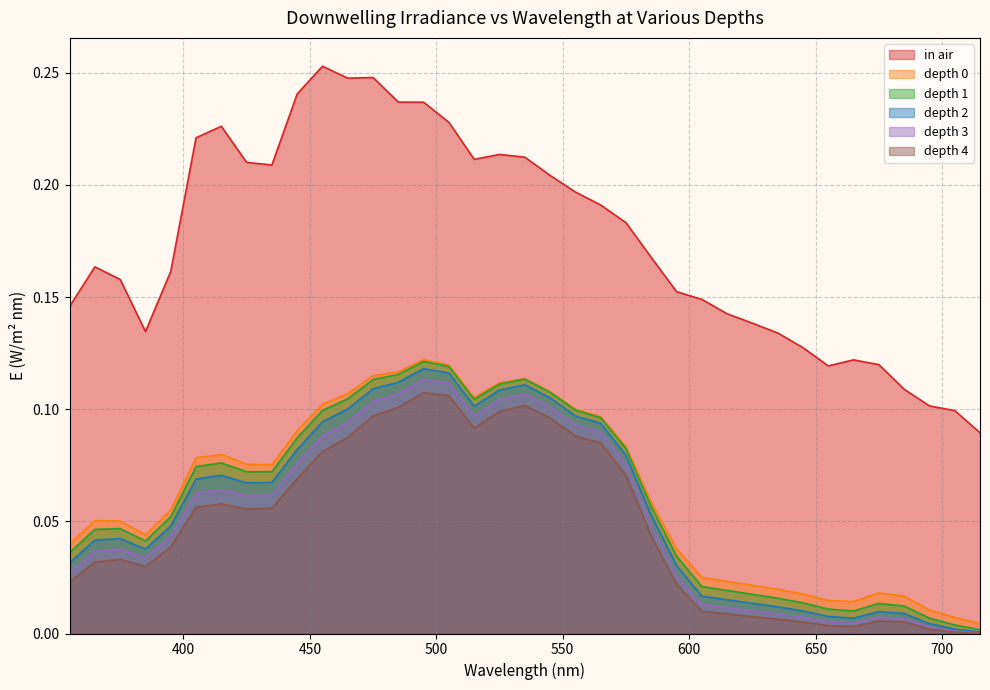

Reading left to right, extract all data points from this chart.

in air: 355=0.1	365=0.2	375=0.2	385=0.1	395=0.2	405=0.2	415=0.2	425=0.2	435=0.2	445=0.2	455=0.3	465=0.2	475=0.2	485=0.2	495=0.2	505=0.2	515=0.2	525=0.2	535=0.2	545=0.2	555=0.2	565=0.2	575=0.2	585=0.2	595=0.2	605=0.1	615=0.1	625=0.1	635=0.1	645=0.1	655=0.1	665=0.1	675=0.1	685=0.1	695=0.1	705=0.1	715=0.1
depth 0: 355=0.0	365=0.1	375=0.1	385=0.0	395=0.1	405=0.1	415=0.1	425=0.1	435=0.1	445=0.1	455=0.1	465=0.1	475=0.1	485=0.1	495=0.1	505=0.1	515=0.1	525=0.1	535=0.1	545=0.1	555=0.1	565=0.1	575=0.1	585=0.1	595=0.0	605=0.0	615=0.0	625=0.0	635=0.0	645=0.0	655=0.0	665=0.0	675=0.0	685=0.0	695=0.0	705=0.0	715=0.0
depth 1: 355=0.0	365=0.0	375=0.0	385=0.0	395=0.1	405=0.1	415=0.1	425=0.1	435=0.1	445=0.1	455=0.1	465=0.1	475=0.1	485=0.1	495=0.1	505=0.1	515=0.1	525=0.1	535=0.1	545=0.1	555=0.1	565=0.1	575=0.1	585=0.1	595=0.0	605=0.0	615=0.0	625=0.0	635=0.0	645=0.0	655=0.0	665=0.0	675=0.0	685=0.0	695=0.0	705=0.0	715=0.0
depth 2: 355=0.0	365=0.0	375=0.0	385=0.0	395=0.0	405=0.1	415=0.1	425=0.1	435=0.1	445=0.1	455=0.1	465=0.1	475=0.1	485=0.1	495=0.1	505=0.1	515=0.1	525=0.1	535=0.1	545=0.1	555=0.1	565=0.1	575=0.1	585=0.1	595=0.0	605=0.0	615=0.0	625=0.0	635=0.0	645=0.0	655=0.0	665=0.0	675=0.0	685=0.0	695=0.0	705=0.0	715=0.0
depth 3: 355=0.0	365=0.0	375=0.0	385=0.0	395=0.0	405=0.1	415=0.1	425=0.1	435=0.1	445=0.1	455=0.1	465=0.1	475=0.1	485=0.1	495=0.1	505=0.1	515=0.1	525=0.1	535=0.1	545=0.1	555=0.1	565=0.1	575=0.1	585=0.0	595=0.0	605=0.0	615=0.0	625=0.0	635=0.0	645=0.0	655=0.0	665=0.0	675=0.0	685=0.0	695=0.0	705=0.0	715=0.0
depth 4: 355=0.0	365=0.0	375=0.0	385=0.0	395=0.0	405=0.1	415=0.1	425=0.1	435=0.1	445=0.1	455=0.1	465=0.1	475=0.1	485=0.1	495=0.1	505=0.1	515=0.1	525=0.1	535=0.1	545=0.1	555=0.1	565=0.1	575=0.1	585=0.0	595=0.0	605=0.0	615=0.0	625=0.0	635=0.0	645=0.0	655=0.0	665=0.0	675=0.0	685=0.0	695=0.0	705=0.0	715=0.0